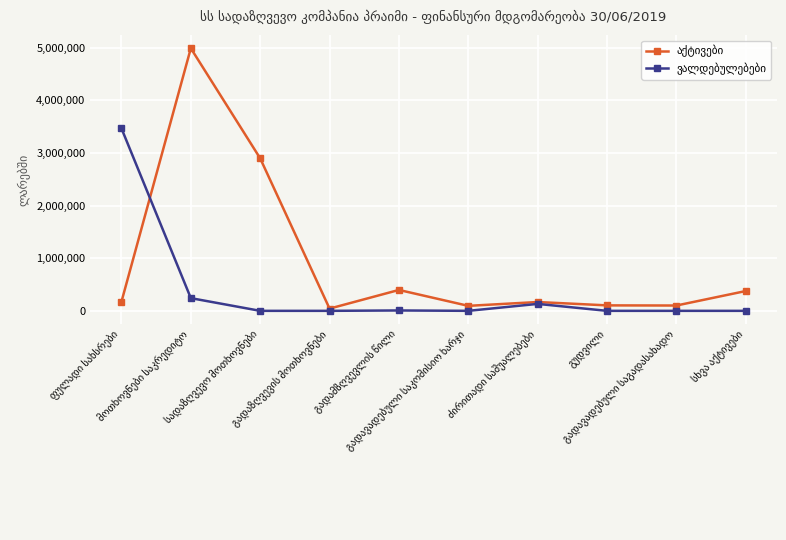

What is the sum of all აქტივები values?

9343944.8